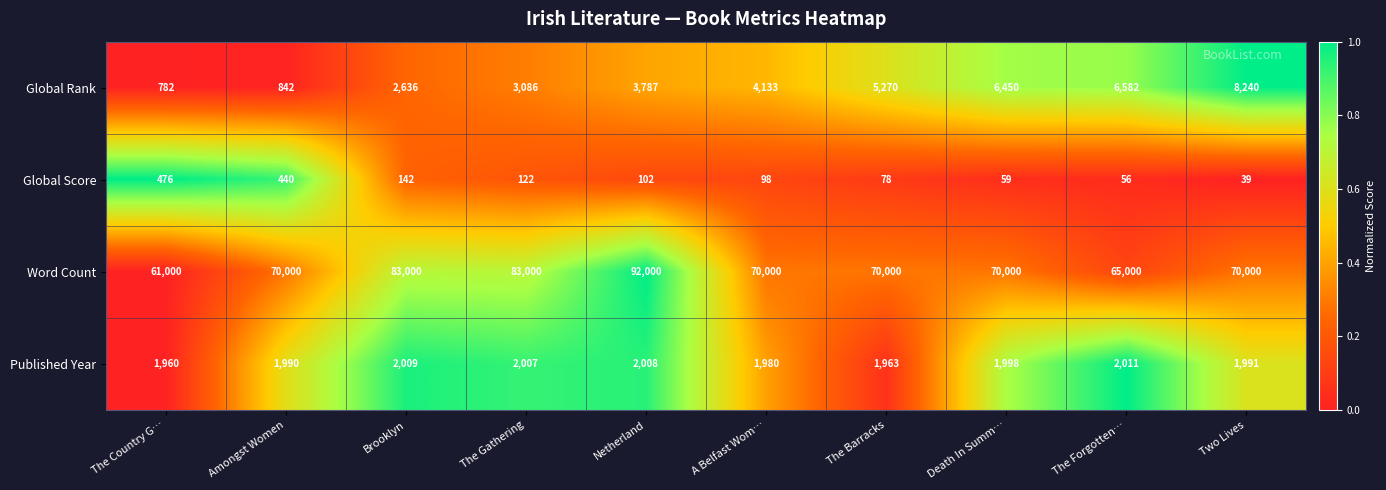

At Netherland, list the series in order from smallest to largest.

Global Score, Published Year, Global Rank, Word Count